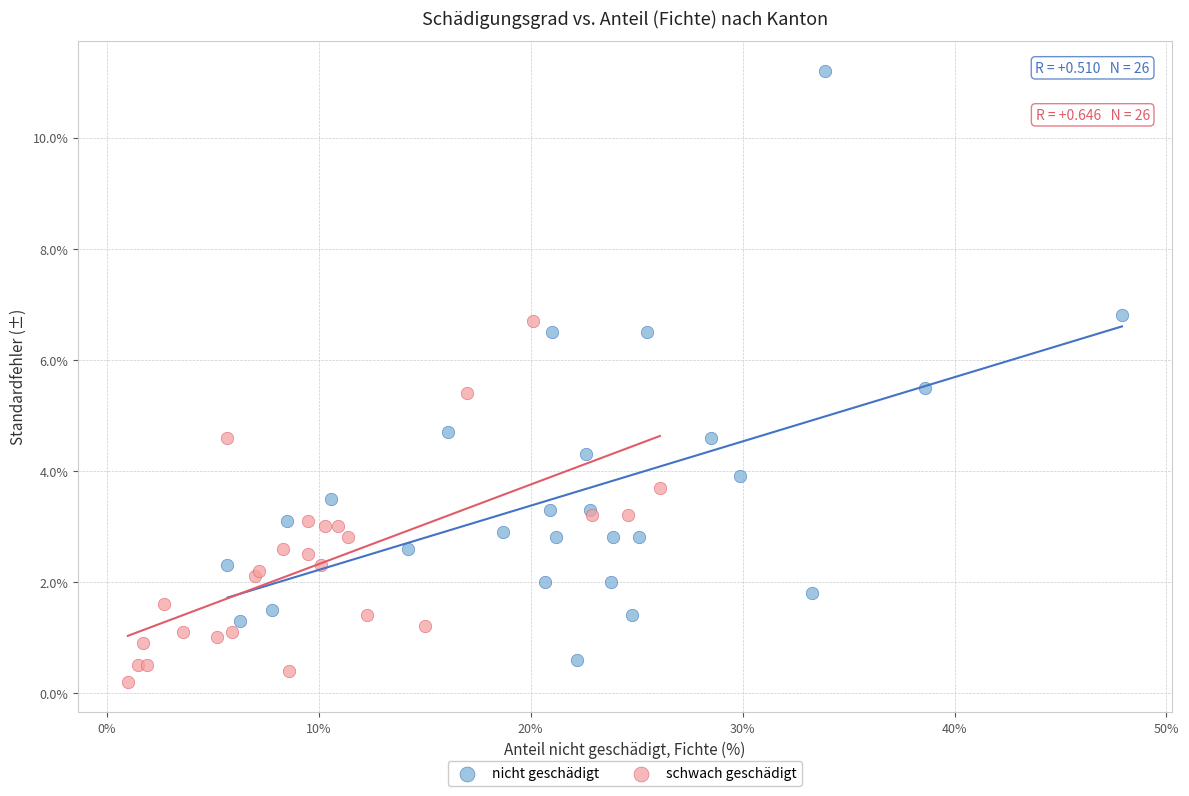

What are all the series names shown in the legend?

nicht geschädigt, schwach geschädigt